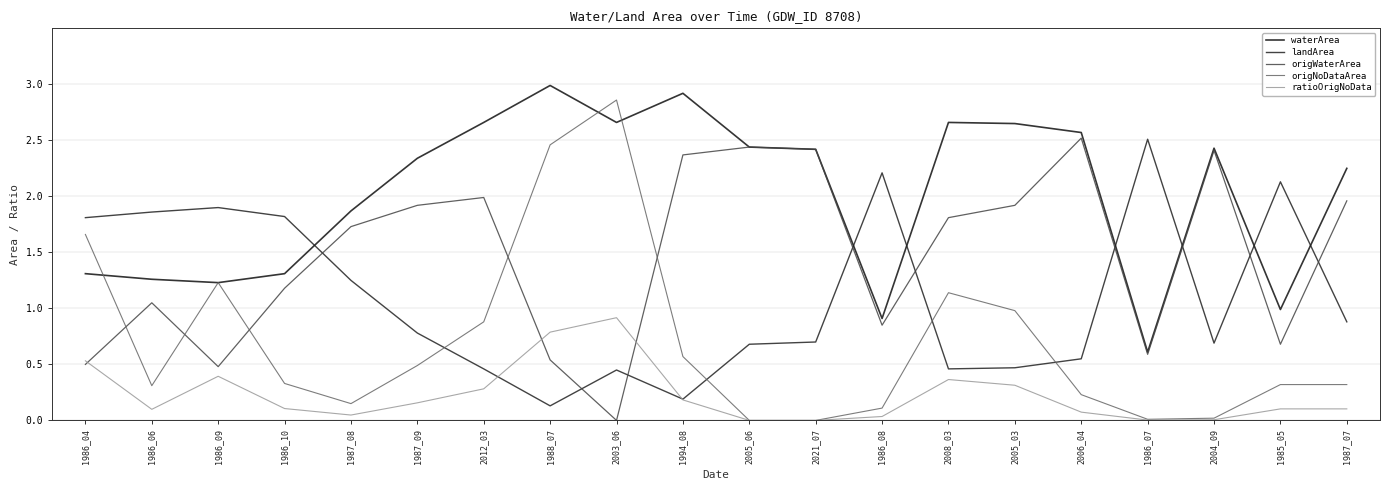

Reading right to left, what are all the values shown in this chart?

waterArea: 1987_07=2.2	1985_05=1.0	2004_09=2.4	1986_07=0.6	2006_04=2.6	2005_03=2.6	2008_03=2.7	1986_08=0.9	2021_07=2.4	2005_06=2.4	1994_08=2.9	2003_06=2.7	1988_07=3.0	2012_03=2.7	1987_09=2.3	1987_08=1.9	1986_10=1.3	1986_09=1.2	1986_06=1.3	1986_04=1.3
landArea: 1987_07=0.9	1985_05=2.1	2004_09=0.7	1986_07=2.5	2006_04=0.6	2005_03=0.5	2008_03=0.5	1986_08=2.2	2021_07=0.7	2005_06=0.7	1994_08=0.2	2003_06=0.5	1988_07=0.1	2012_03=0.5	1987_09=0.8	1987_08=1.2	1986_10=1.8	1986_09=1.9	1986_06=1.9	1986_04=1.8
origWaterArea: 1987_07=2.0	1985_05=0.7	2004_09=2.4	1986_07=0.6	2006_04=2.5	2005_03=1.9	2008_03=1.8	1986_08=0.8	2021_07=2.4	2005_06=2.4	1994_08=2.4	2003_06=0.0	1988_07=0.5	2012_03=2.0	1987_09=1.9	1987_08=1.7	1986_10=1.2	1986_09=0.5	1986_06=1.1	1986_04=0.5
origNoDataArea: 1987_07=0.3	1985_05=0.3	2004_09=0.0	1986_07=0.0	2006_04=0.2	2005_03=1.0	2008_03=1.1	1986_08=0.1	2021_07=0.0	2005_06=0.0	1994_08=0.6	2003_06=2.9	1988_07=2.5	2012_03=0.9	1987_09=0.5	1987_08=0.1	1986_10=0.3	1986_09=1.2	1986_06=0.3	1986_04=1.7
ratioOrigNoData: 1987_07=0.1	1985_05=0.1	2004_09=0.0	1986_07=0.0	2006_04=0.1	2005_03=0.3	2008_03=0.4	1986_08=0.0	2021_07=0.0	2005_06=0.0	1994_08=0.2	2003_06=0.9	1988_07=0.8	2012_03=0.3	1987_09=0.2	1987_08=0.0	1986_10=0.1	1986_09=0.4	1986_06=0.1	1986_04=0.5